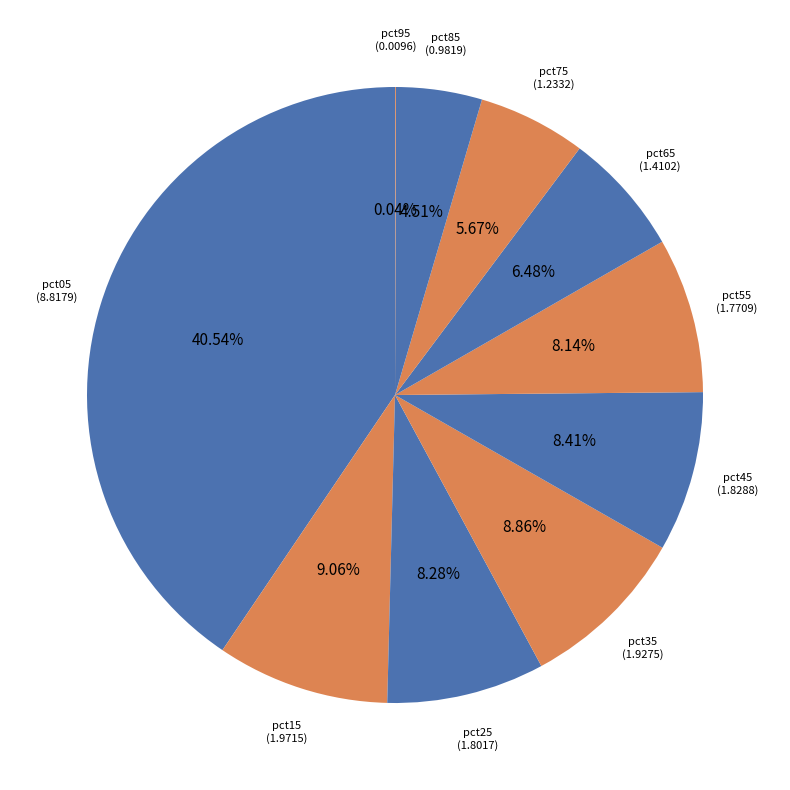

What is the smallest slice in the pie chart?

pct95